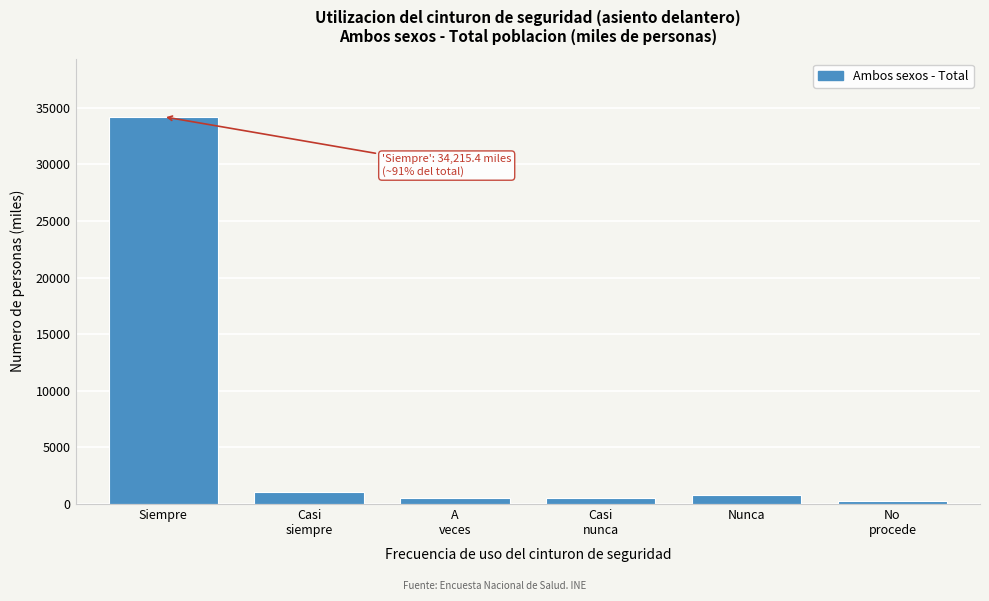

At which category does the chart reach its peak across all series?

Siempre